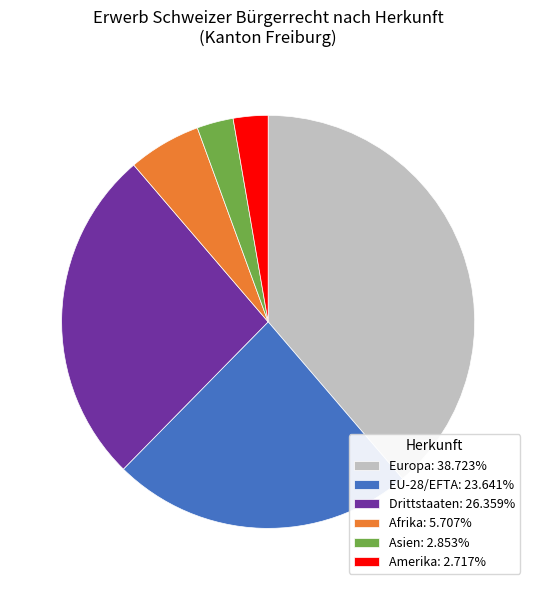

Count the number of slices in the pie.

6